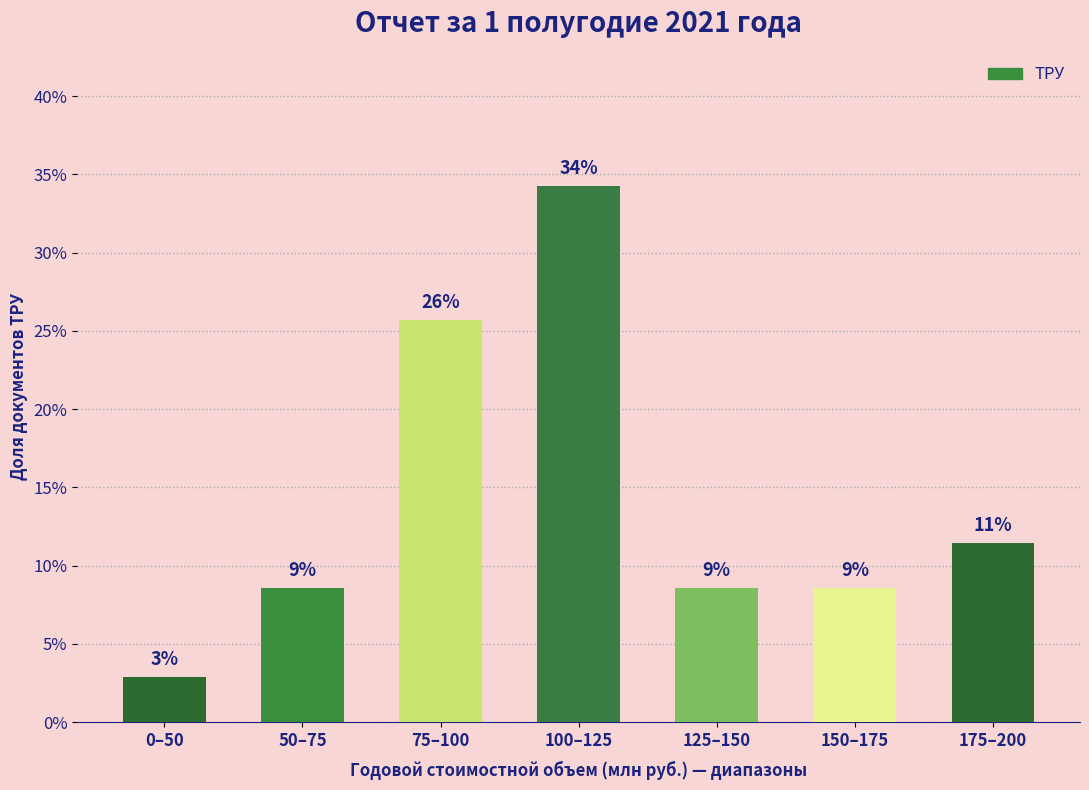

What is the smallest value displayed?

2.9